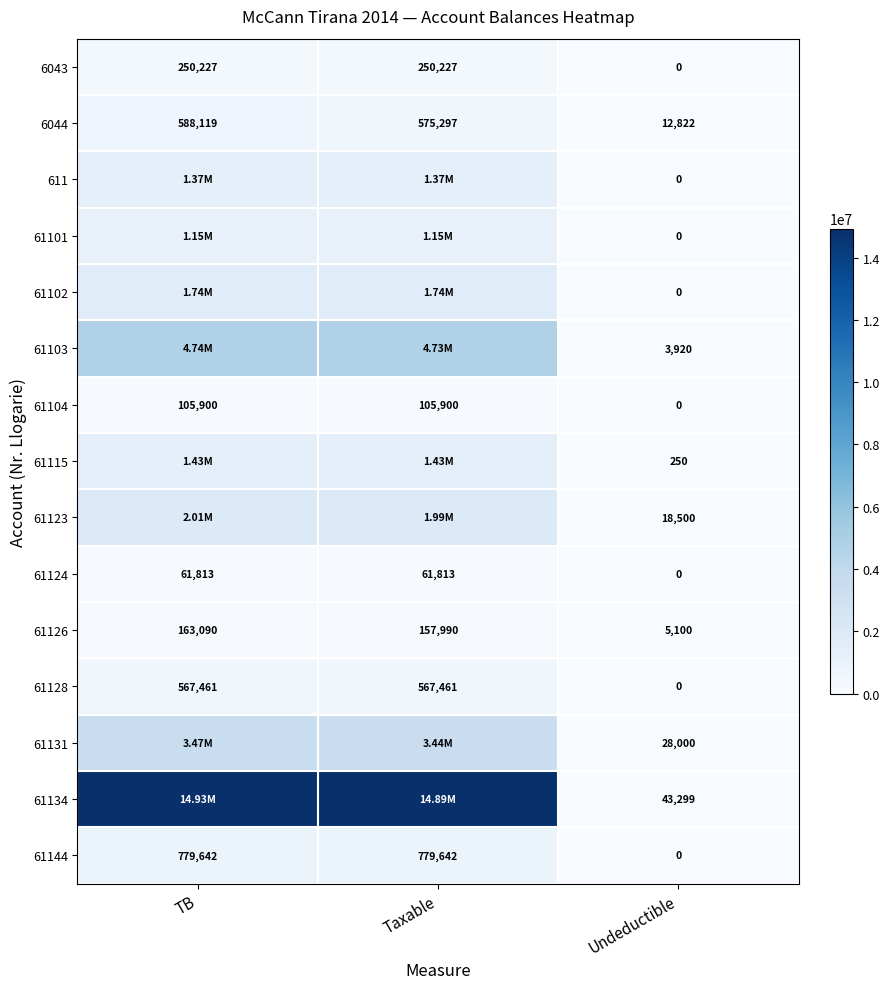

List the labels in order of 6044 value, largest first.

TB, Taxable, Undeductible